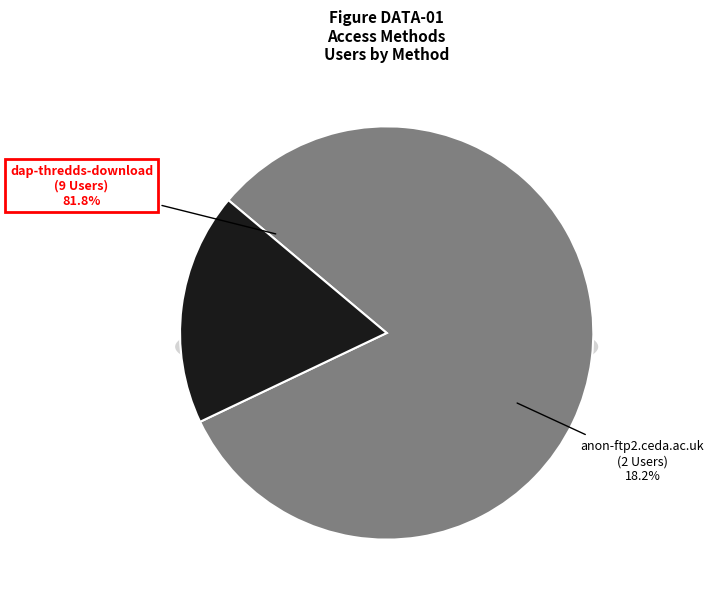

What is the largest slice in the pie chart?

dap-thredds-download